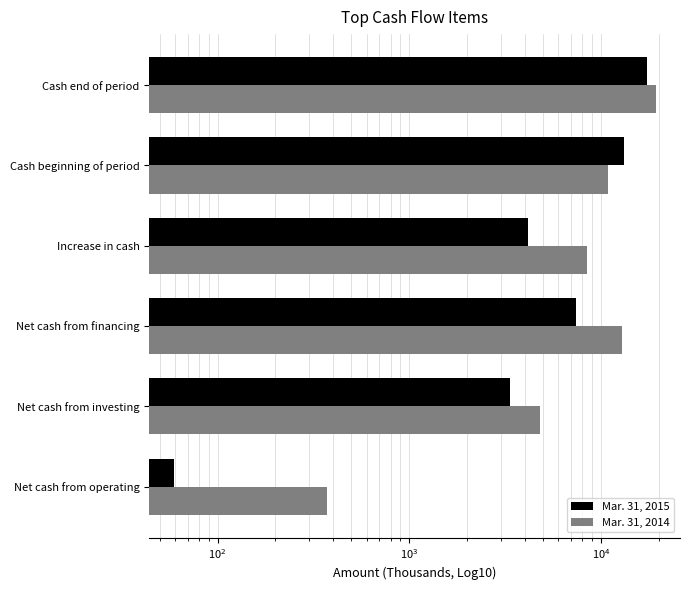

Is it true that Mar. 31, 2015 equals 22354 at Cash beginning of period?

False